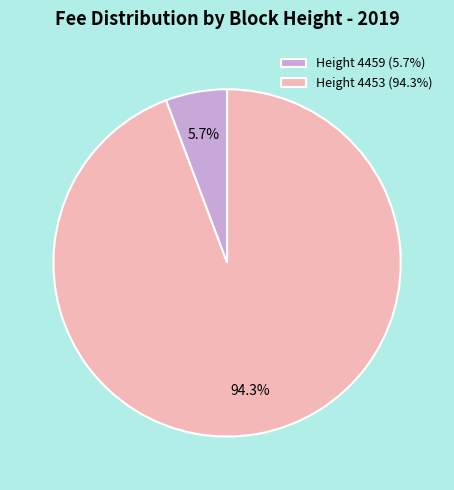

Is it true that Height 4459 is 6% of the pie?

True